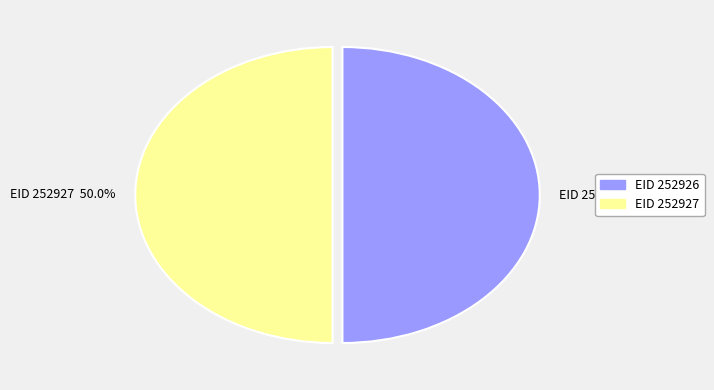

Do EID 252926 and EID 252927 together represent more than half of the pie?

Yes